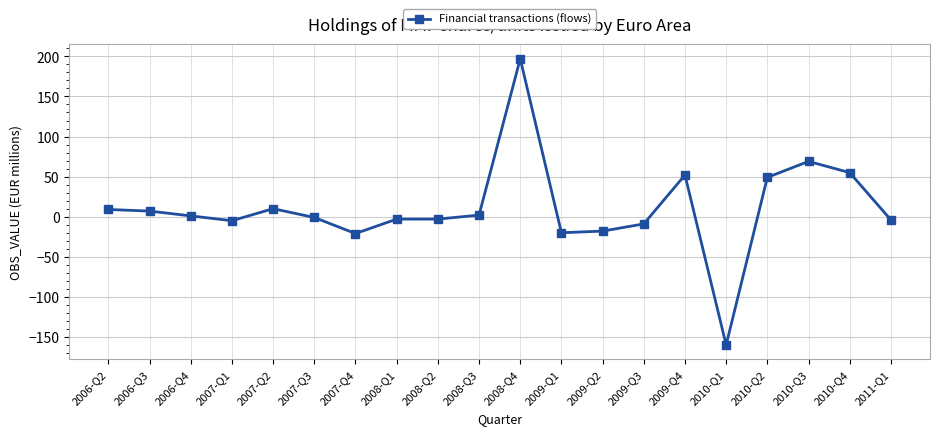

What is the change in value from 2006-Q2 to 2006-Q4?

-8